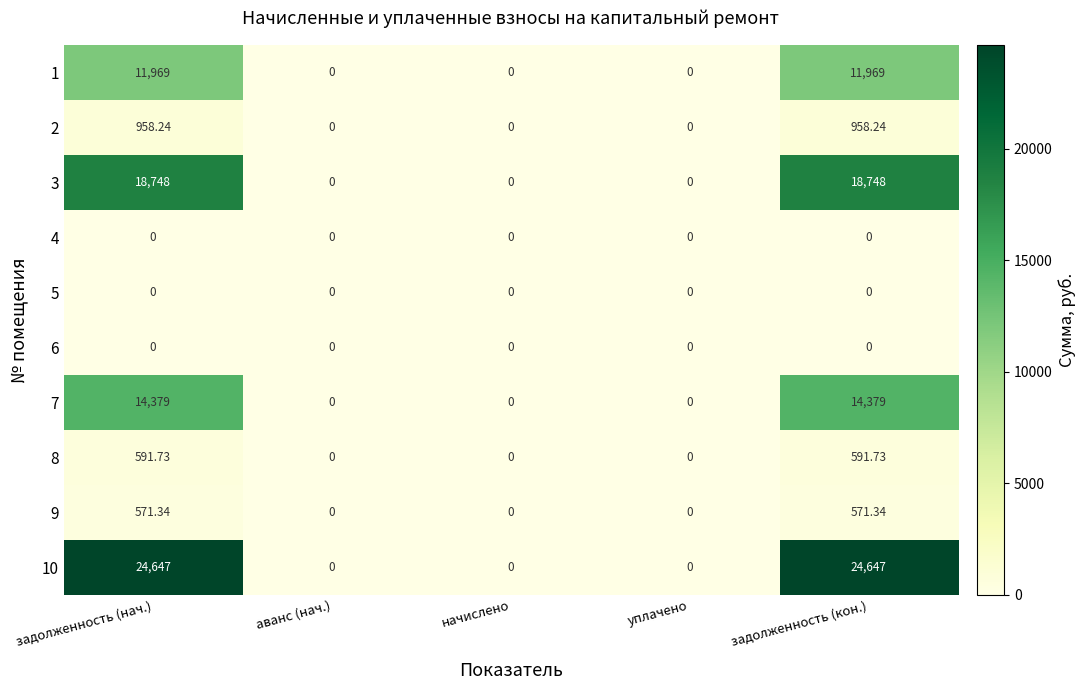

How many values in 2 are above zero?

2